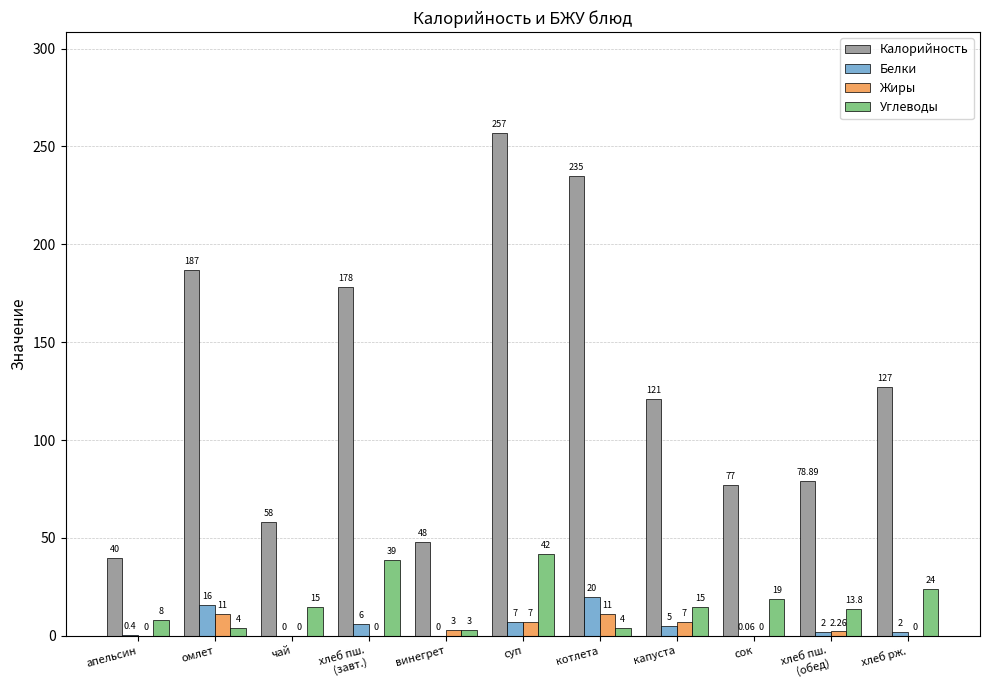

Where is Белки nearest to the value 10?

суп